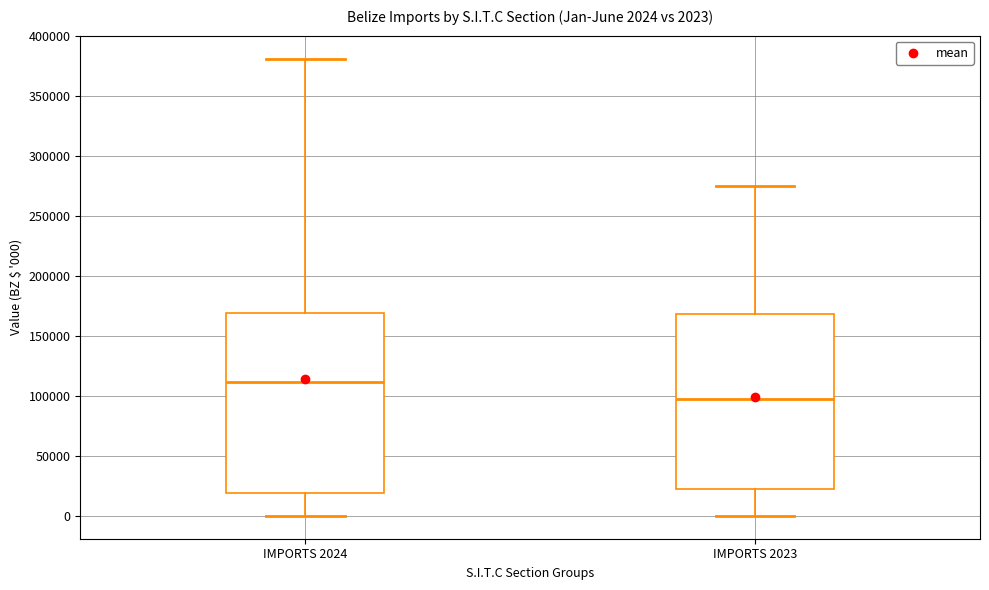

Which box's median line is the lowest?

IMPORTS 2023